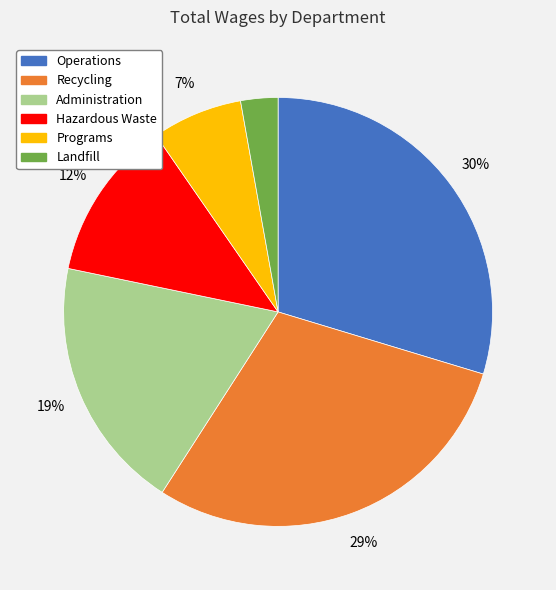

Which slice is the smallest?

Landfill